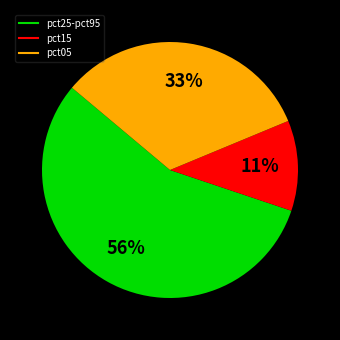

To the nearest percent, what is the difference between the largest and smallest slice percentages?

45%